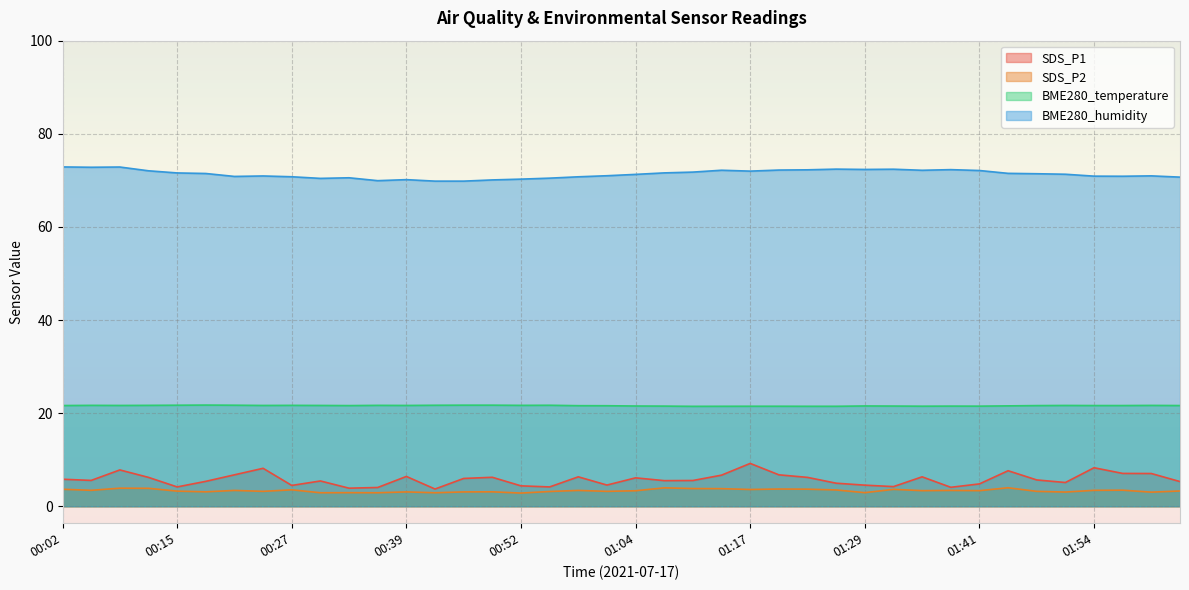

Reading left to right, transcribe all the data shown in this chart.

SDS_P1: 5.8	5.5	7.8	6.2	4.2	5.3	6.8	8.2	4.5	5.4	3.9	4.0	6.4	3.7	6.0	6.2	4.4	4.2	6.3	4.5	6.1	5.5	5.5	6.7	9.2	6.8	6.2	5.0	4.5	4.2	6.3	4.1	4.8	7.6	5.7	5.1	8.3	7.0	7.0	5.3
SDS_P2: 3.6	3.4	3.9	3.9	3.2	3.1	3.4	3.2	3.5	2.9	2.9	2.9	3.1	2.9	3.1	3.1	2.8	3.2	3.4	3.2	3.3	4.0	3.8	3.8	3.6	3.7	3.7	3.5	2.9	3.6	3.4	3.4	3.4	4.0	3.2	3.0	3.4	3.5	3.0	3.3
BME280_temperature: 21.6	21.7	21.6	21.7	21.7	21.7	21.7	21.6	21.7	21.6	21.6	21.7	21.6	21.7	21.7	21.7	21.7	21.7	21.6	21.6	21.5	21.5	21.5	21.5	21.5	21.5	21.5	21.5	21.5	21.5	21.5	21.5	21.5	21.6	21.6	21.6	21.6	21.6	21.7	21.6
BME280_humidity: 72.9	72.8	72.9	72.0	71.6	71.5	70.8	70.9	70.8	70.4	70.5	69.9	70.2	69.8	69.8	70.1	70.3	70.5	70.8	71.0	71.3	71.6	71.8	72.2	72.0	72.2	72.3	72.4	72.3	72.4	72.2	72.3	72.1	71.5	71.4	71.3	70.9	70.9	71.0	70.7